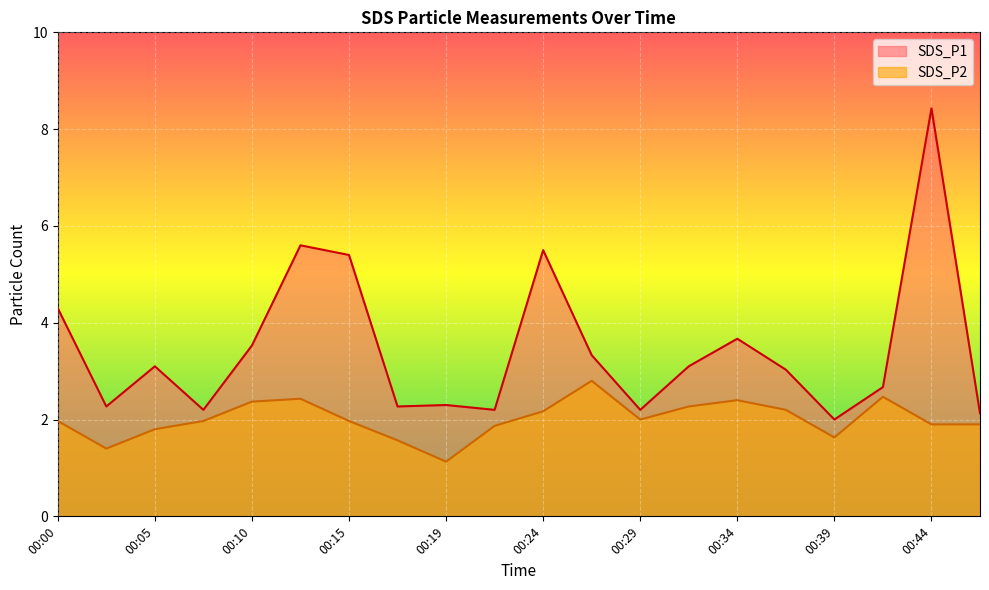

What is the sum of the SDS_P1 values at 00:05 and 00:10?

6.6